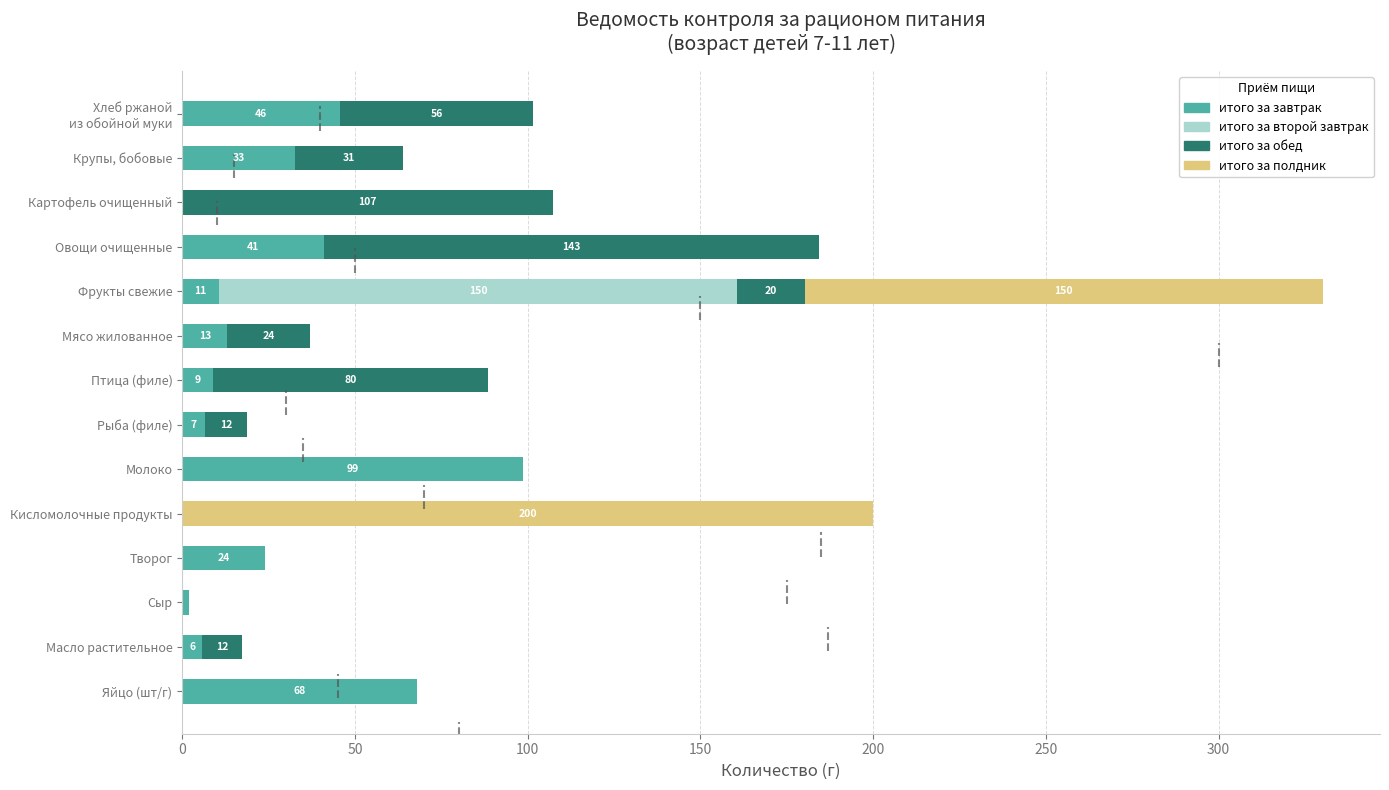

What is the sum of all итого за завтрак values?

357.0